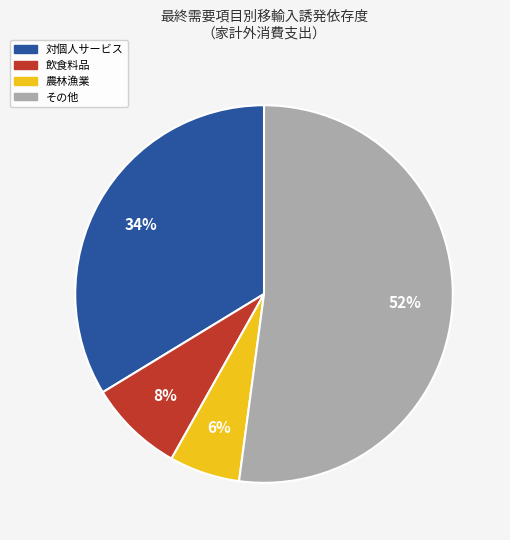

Rank the categories by value from lowest to highest.

農林漁業, 飲食料品, 対個人サービス, その他